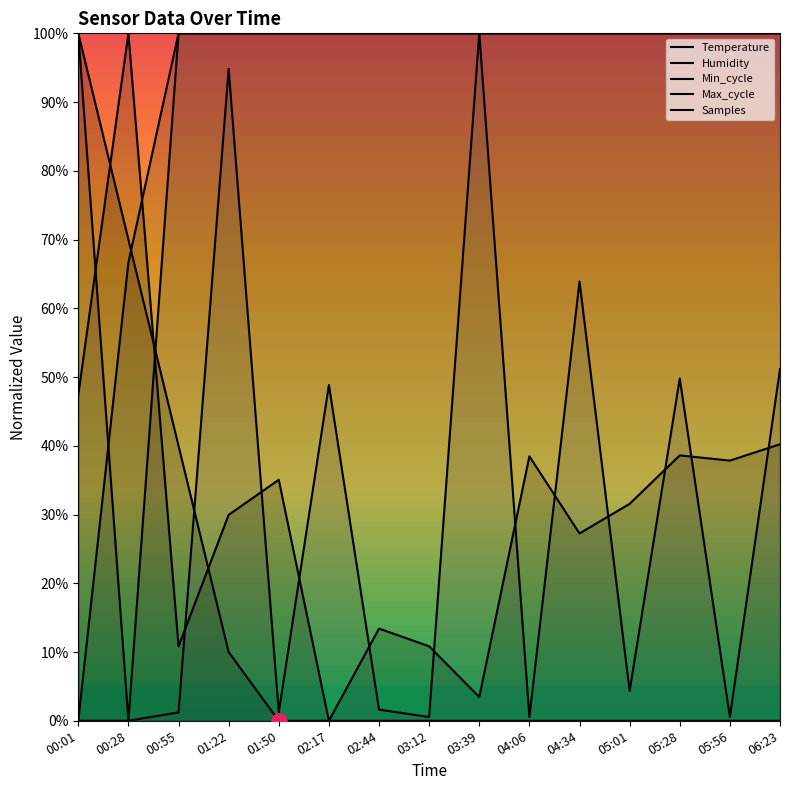

Is the value of Humidity at 03:39 greater than the value of Max_cycle at 01:22?

Yes